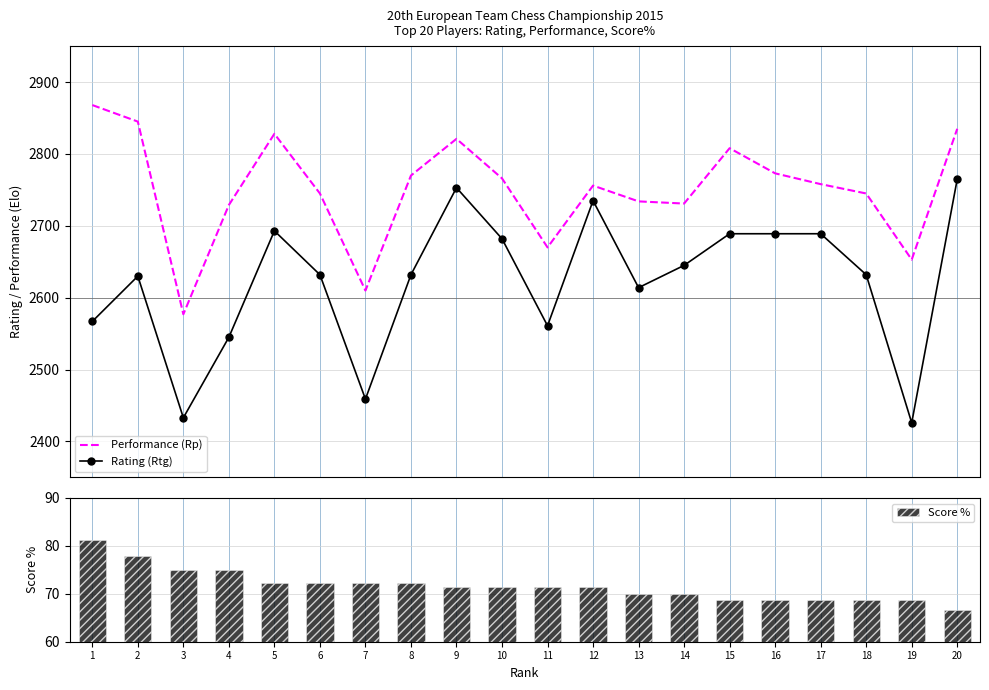

Does the chart contain any negative values?

No